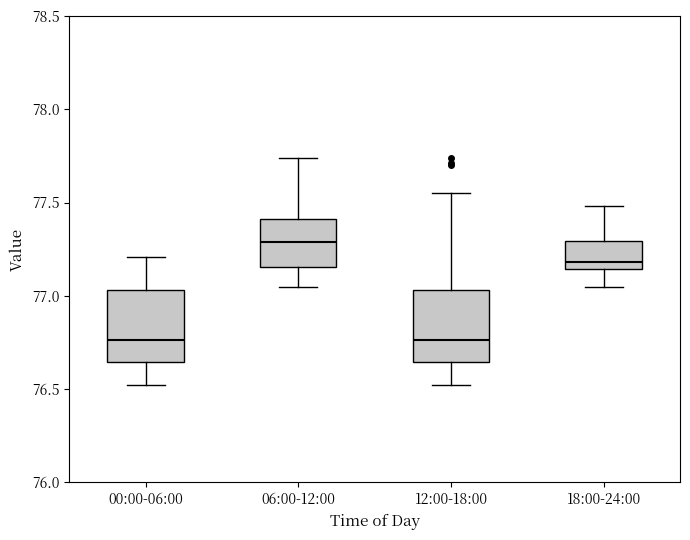

Reading left to right, read every box against the y-axis: the position of its median line, the range the box covers, and the ends of its whiskers. The values are not printed on the chart, so give them approximately, as read against the axis.

00:00-06:00: median 76.75, box 76.65 to 77.05, whiskers 76.50 to 77.20
06:00-12:00: median 77.30, box 77.15 to 77.40, whiskers 77.05 to 77.75
12:00-18:00: median 76.75, box 76.65 to 77.05, whiskers 76.50 to 77.55
18:00-24:00: median 77.20, box 77.15 to 77.30, whiskers 77.05 to 77.50